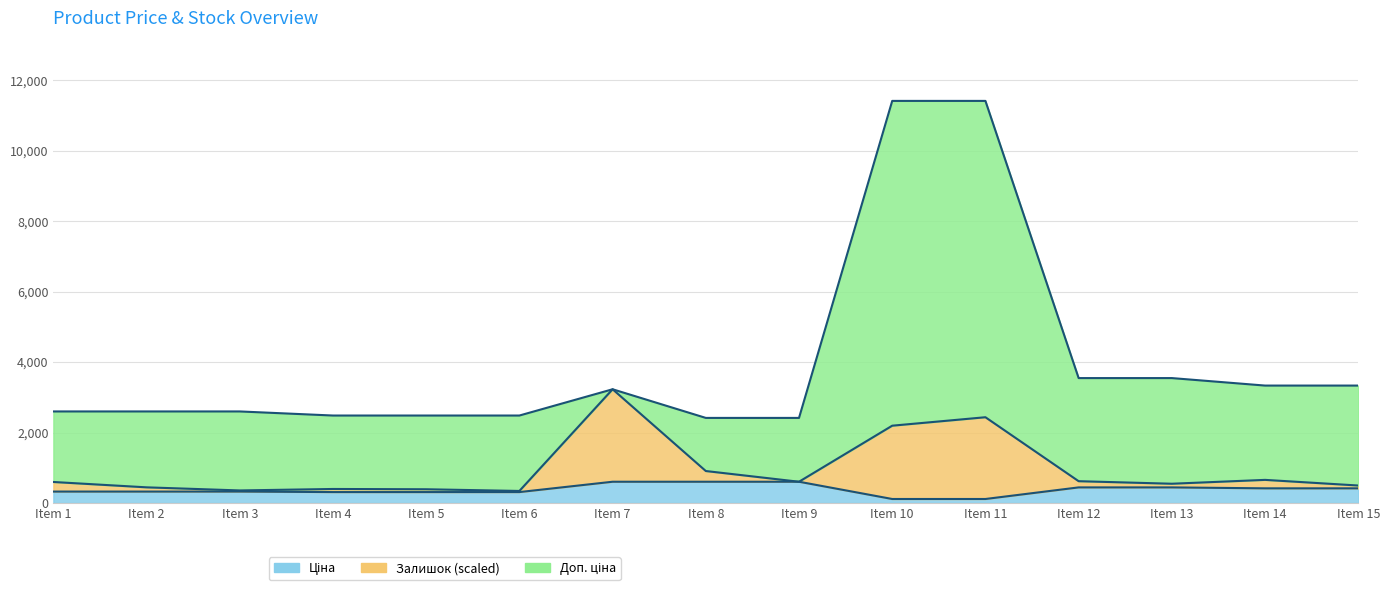

Reading left to right, transcribe all the data shown in this chart.

Ціна: 324.8	324.8	324.8	310.3	310.3	310.3	603.7	603.7	603.7	114.1	114.1	443.1	443.1	416.6	416.6
Доп. ціна: 2598.3	2598.3	2598.3	2482.4	2482.4	2482.4	3227.7	2414.8	2414.8	11410.0	11410.0	3545.0	3545.0	3332.5	3332.5
Залишок: 596.8	444.8	356.8	398.3	390.3	342.3	3227.7	907.7	603.7	2194.1	2434.1	619.1	547.1	656.6	496.6